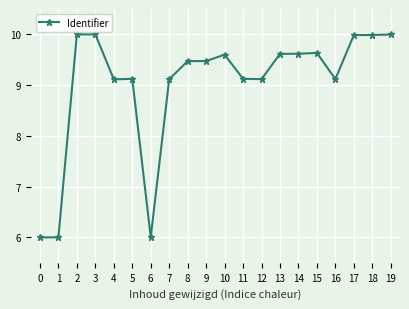

The chart shows a value of 4.2 at 8. True or false?

False